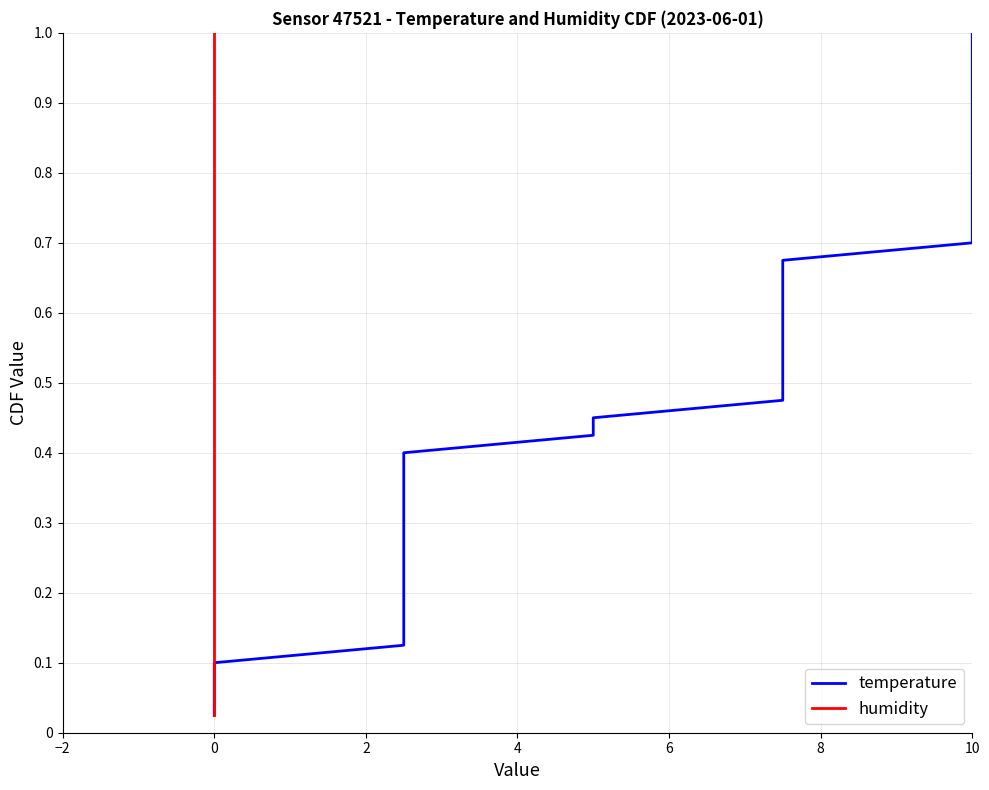

What is the greatest value displayed?

1.0